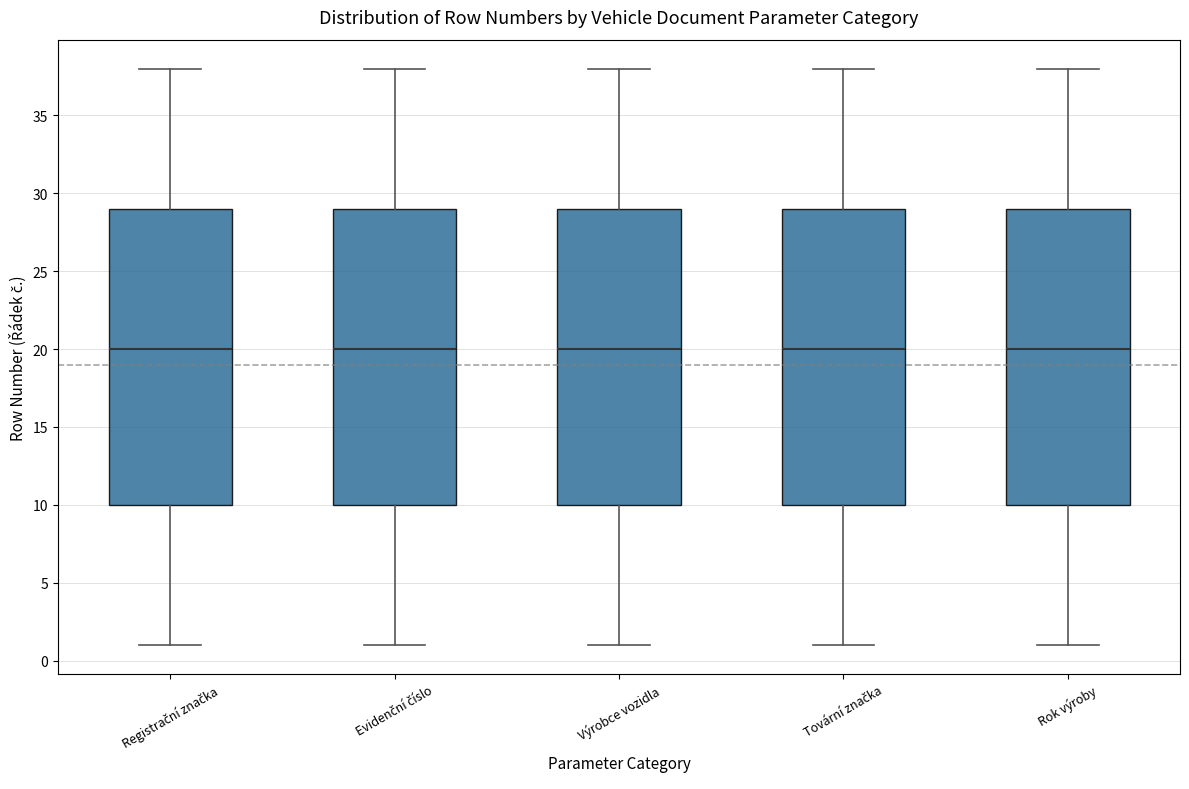

Reading left to right, transcribe this box plot: for each box, give where its median line is, the range the box spans, and where its two whiskers end, as read against the y-axis. The values are not printed on the chart, so give them approximately, as read against the axis.

Registrační značka: median 20, box 10 to 29, whiskers 1 to 38
Evidenční číslo: median 20, box 10 to 29, whiskers 1 to 38
Výrobce vozidla: median 20, box 10 to 29, whiskers 1 to 38
Tovární značka: median 20, box 10 to 29, whiskers 1 to 38
Rok výroby: median 20, box 10 to 29, whiskers 1 to 38